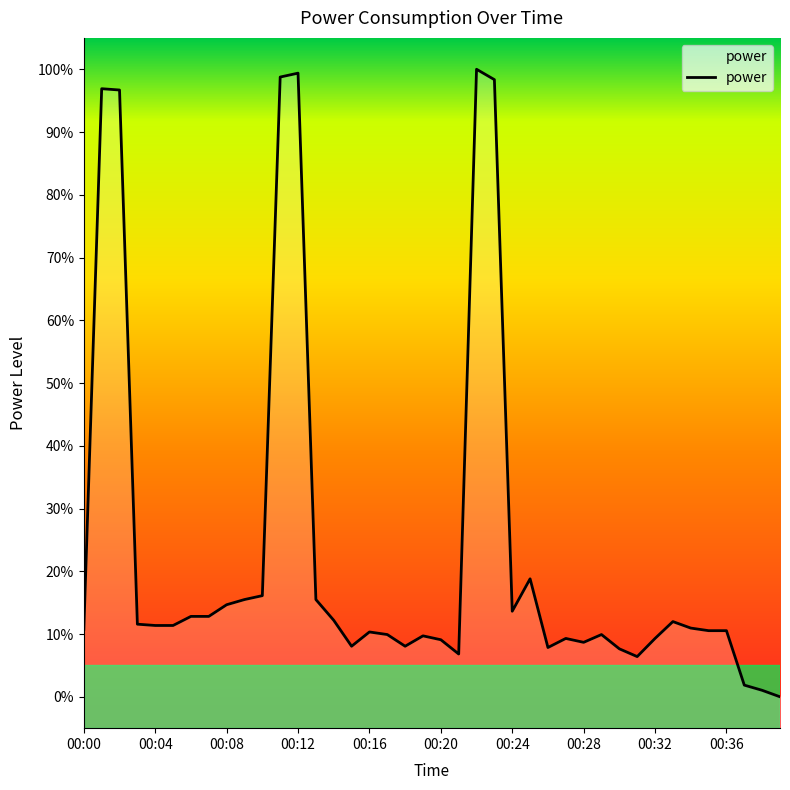

List the labels in order of value, smallest first.

00:39, 00:38, 00:37, 00:31, 00:21, 00:30, 00:26, 00:15, 00:18, 00:28, 00:20, 00:27, 00:32, 00:19, 00:17, 00:29, 00:16, 00:35, 00:36, 00:00, 00:34, 00:04, 00:05, 00:03, 00:33, 00:14, 00:06, 00:07, 00:24, 00:08, 00:09, 00:13, 00:10, 00:25, 00:02, 00:01, 00:23, 00:11, 00:12, 00:22